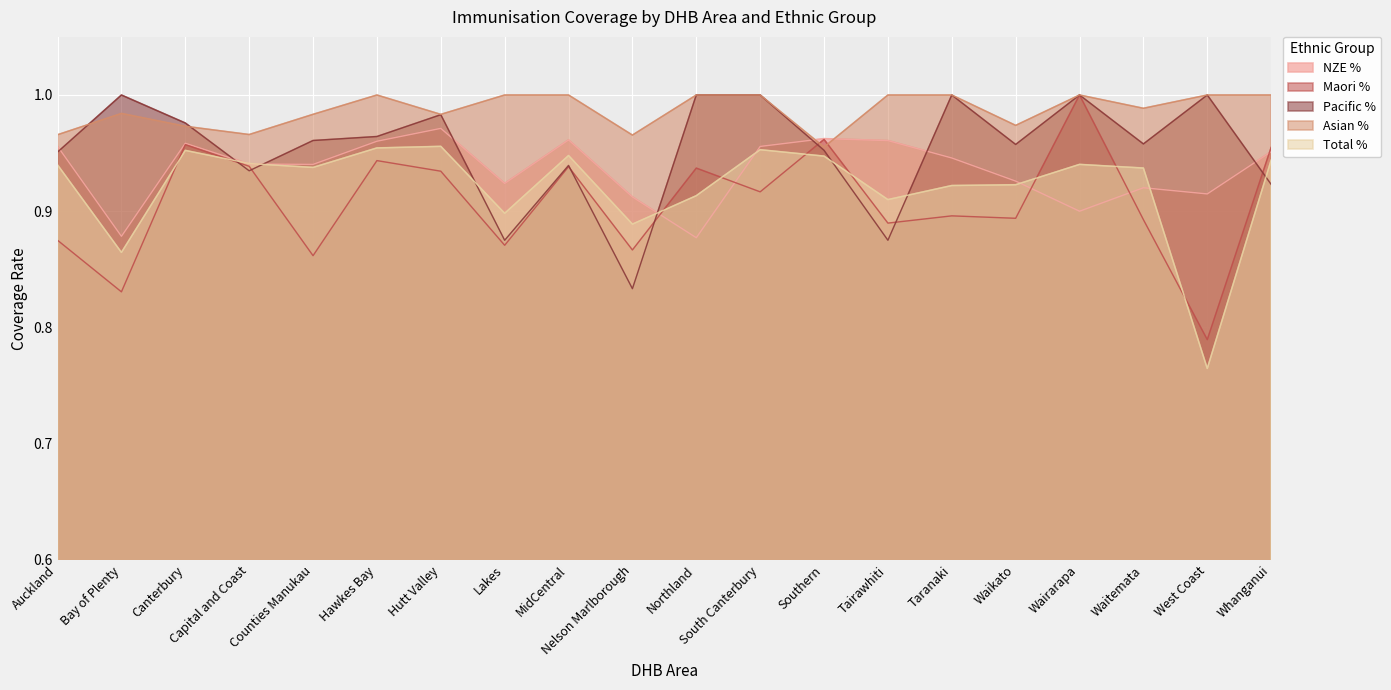

What is the minimum value shown in the chart?

0.8